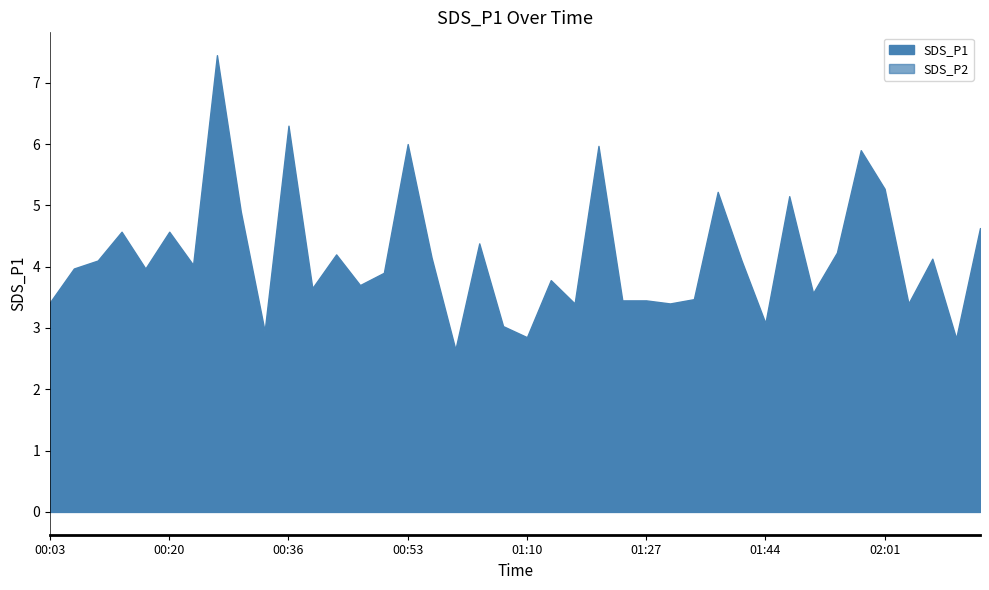

The SDS_P2 series shows 3.3 at 01:54. True or false?

True